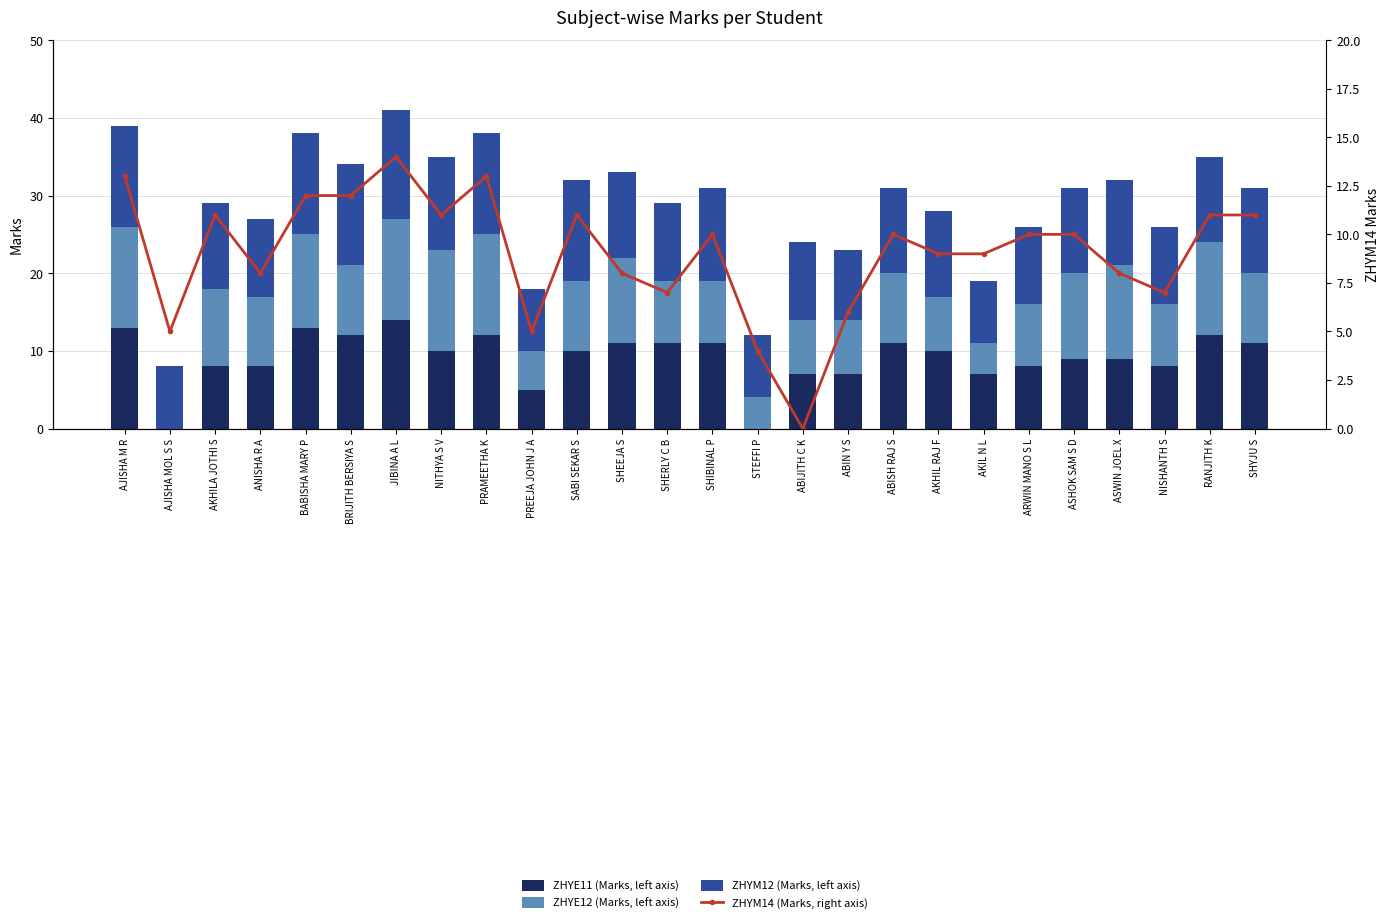

What is the difference between the maximum and minimum values in the ZHYM14 (Marks, right axis) series?

14